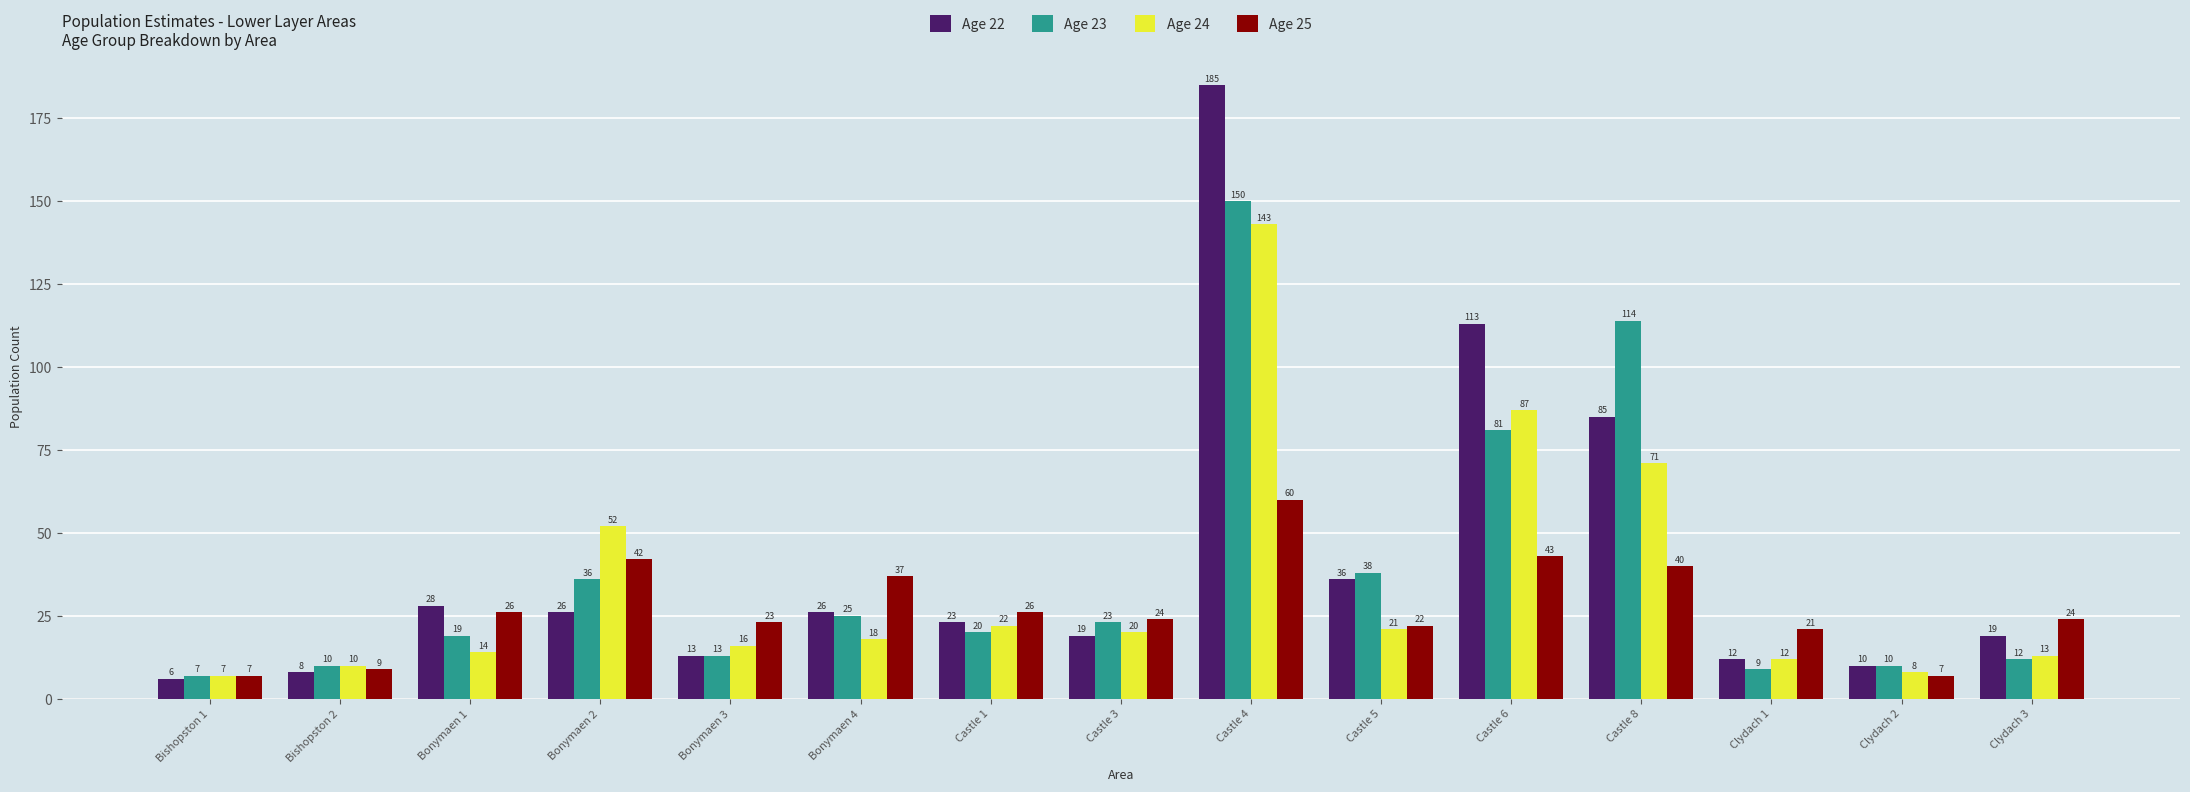

Where is Age 23 nearest to the value 78?

Castle 6